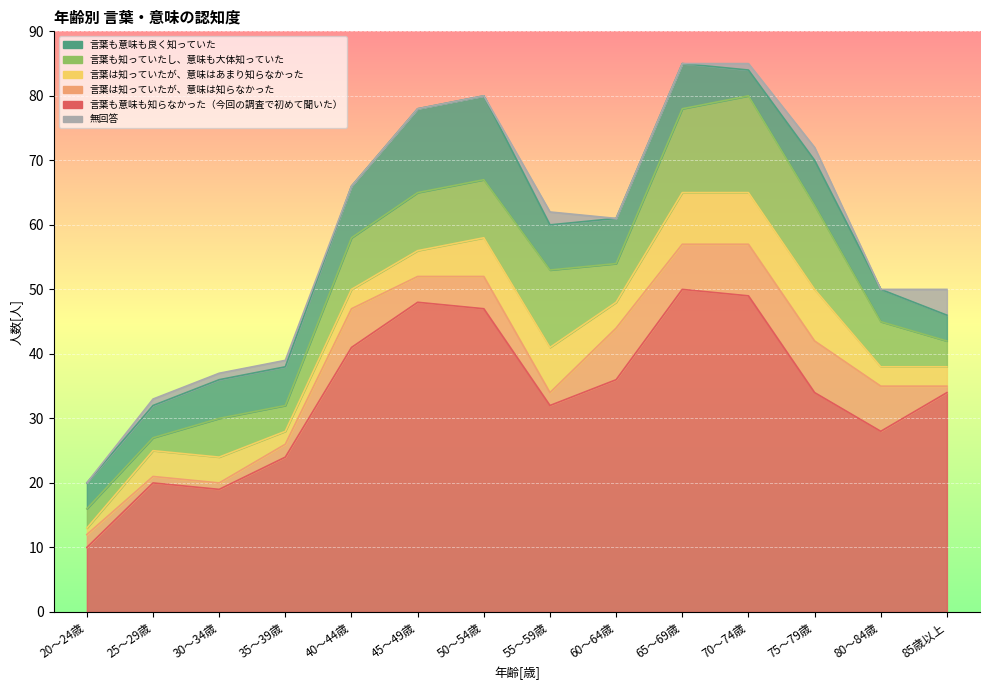

What is the label of the 1st point from the left?

20～24歳